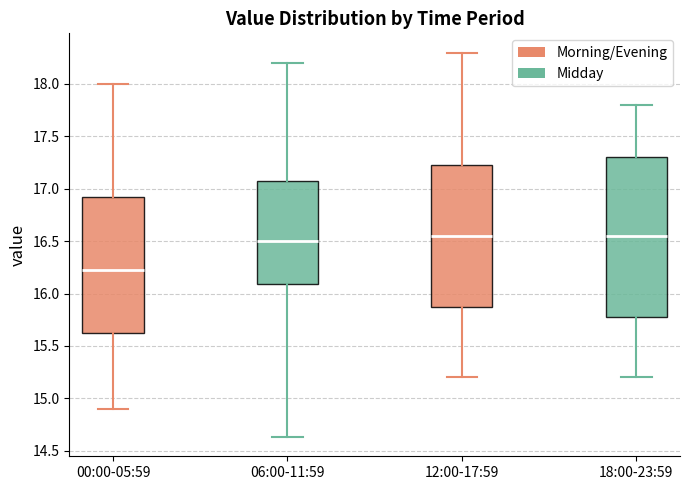

Where does the upper whisker of the box for 00:00-05:59 end on the y-axis? The values are not printed on the chart, so give them approximately, as read against the axis.

18.00